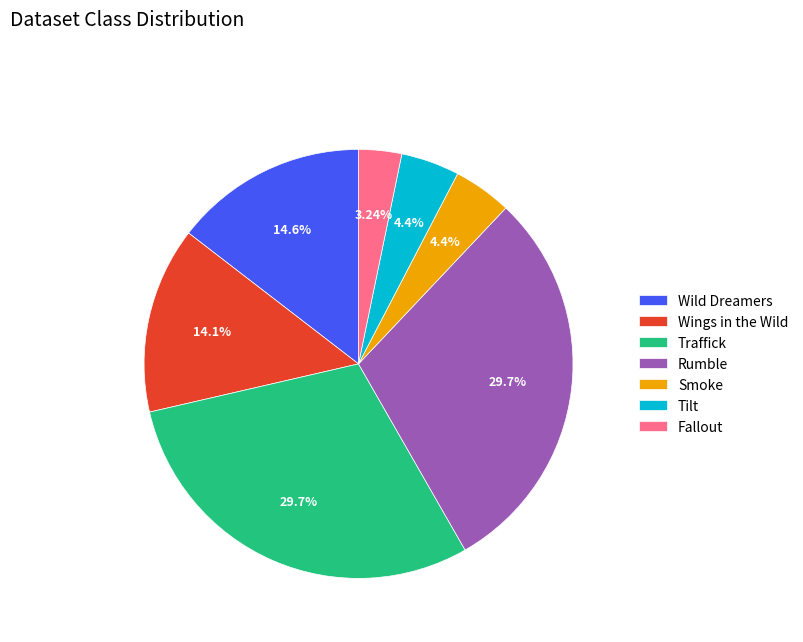

To the nearest percent, what portion does Smoke represent?

4%